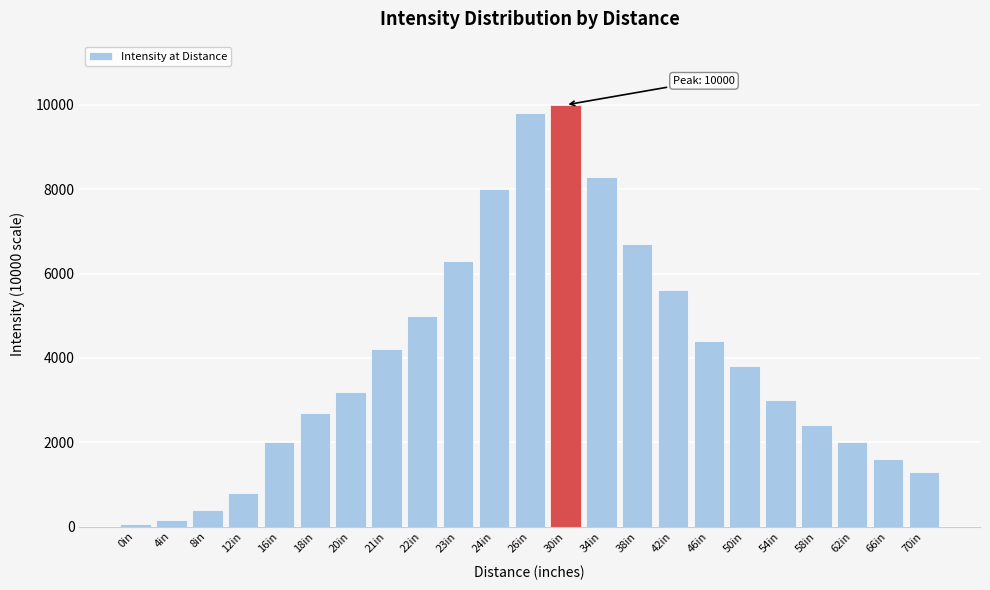

Reading right to left, transcribe all the data shown in this chart.

70in=1300	66in=1600	62in=2000	58in=2400	54in=3000	50in=3800	46in=4400	42in=5600	38in=6700	34in=8300	30in=10000	26in=9800	24in=8000	23in=6300	22in=5000	21in=4200	20in=3200	18in=2700	16in=2000	12in=800	8in=400	4in=150	0in=50